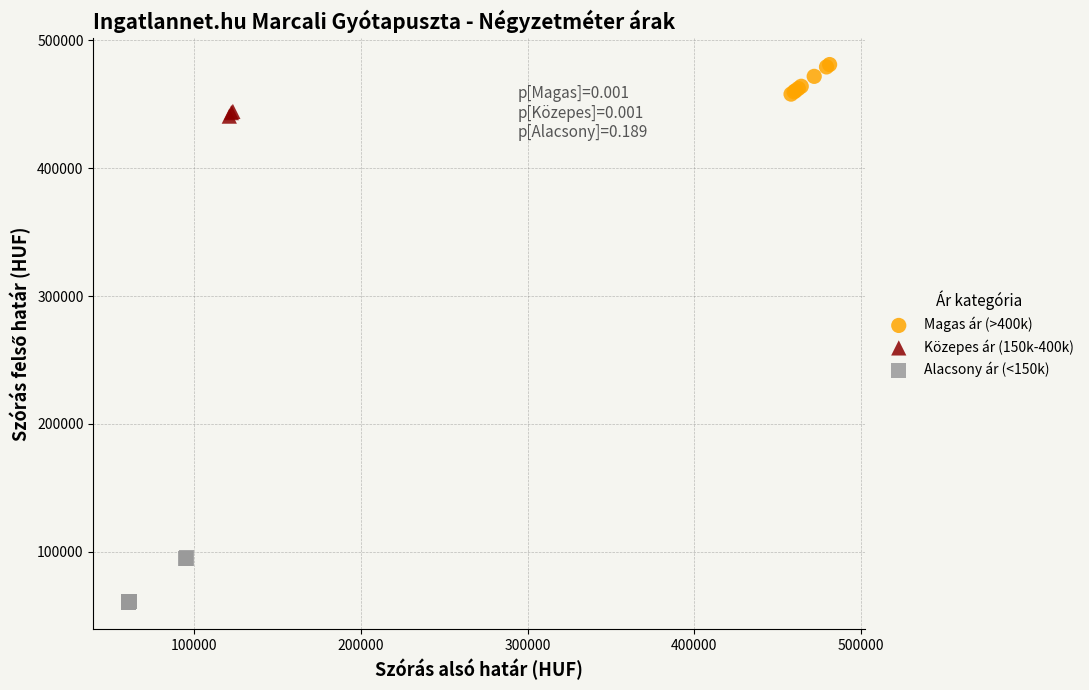

Which series contains the highest Y value?

Magas ár (>400k)